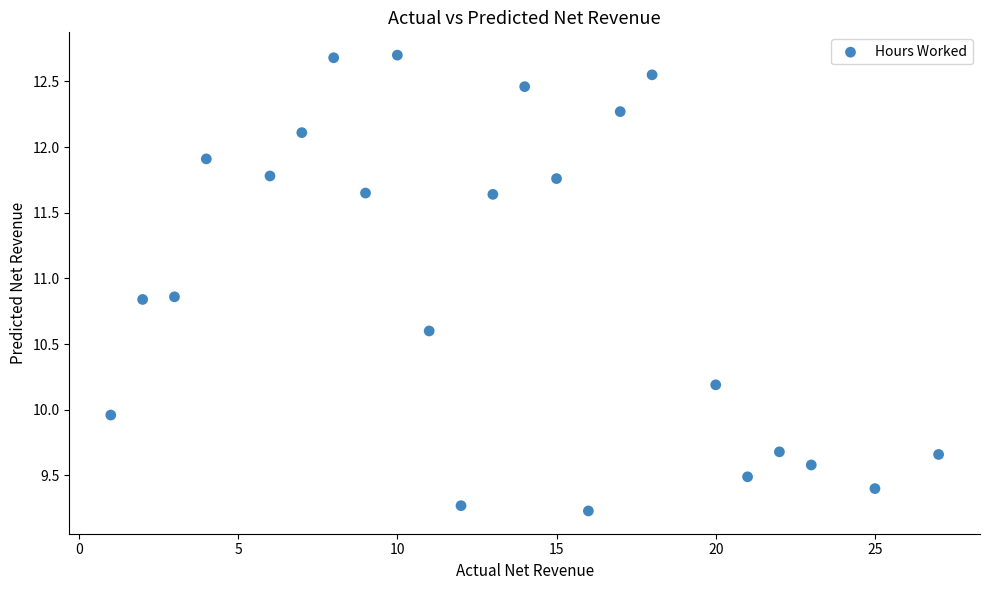

What is the range of X values (max minus min)?

26.0